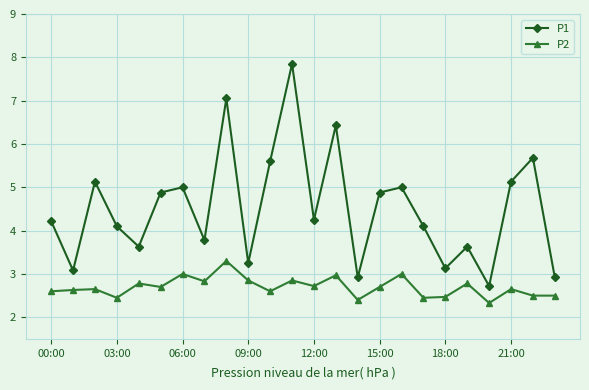

How many interior local peaks does the P2 series have?

9